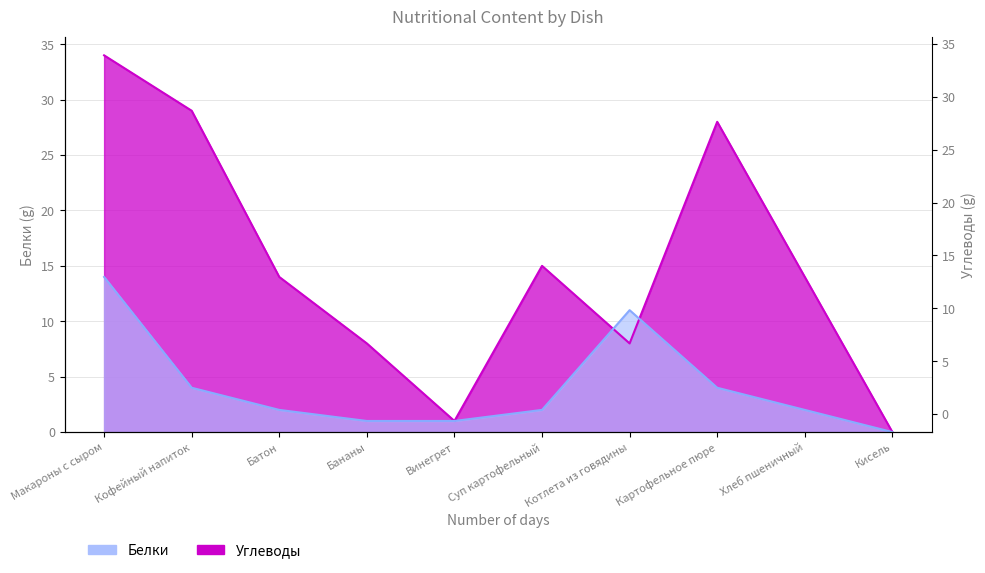

How many lines are shown in the chart?

2